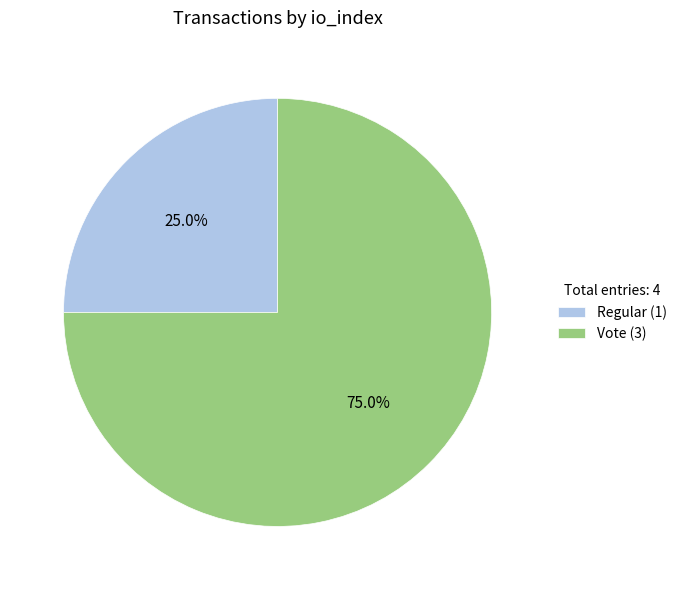

What is the smallest slice in the pie chart?

Regular (1)